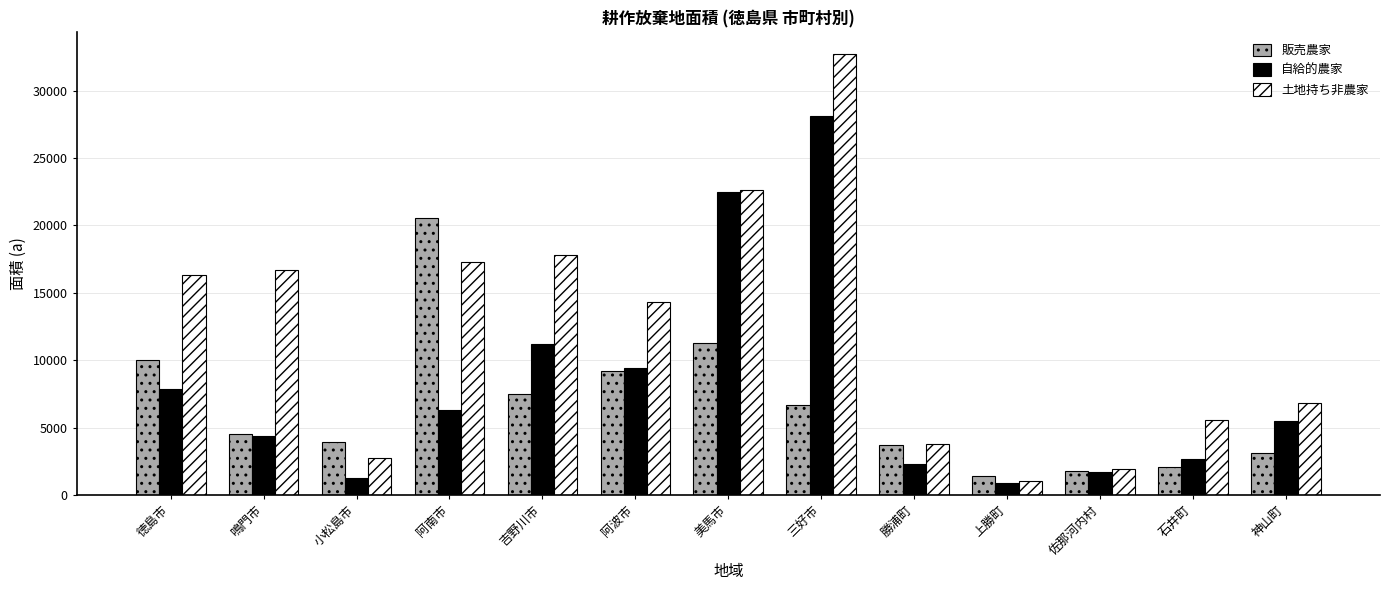

What is the difference between the second highest and second lowest values in the 販売農家 series?

9478